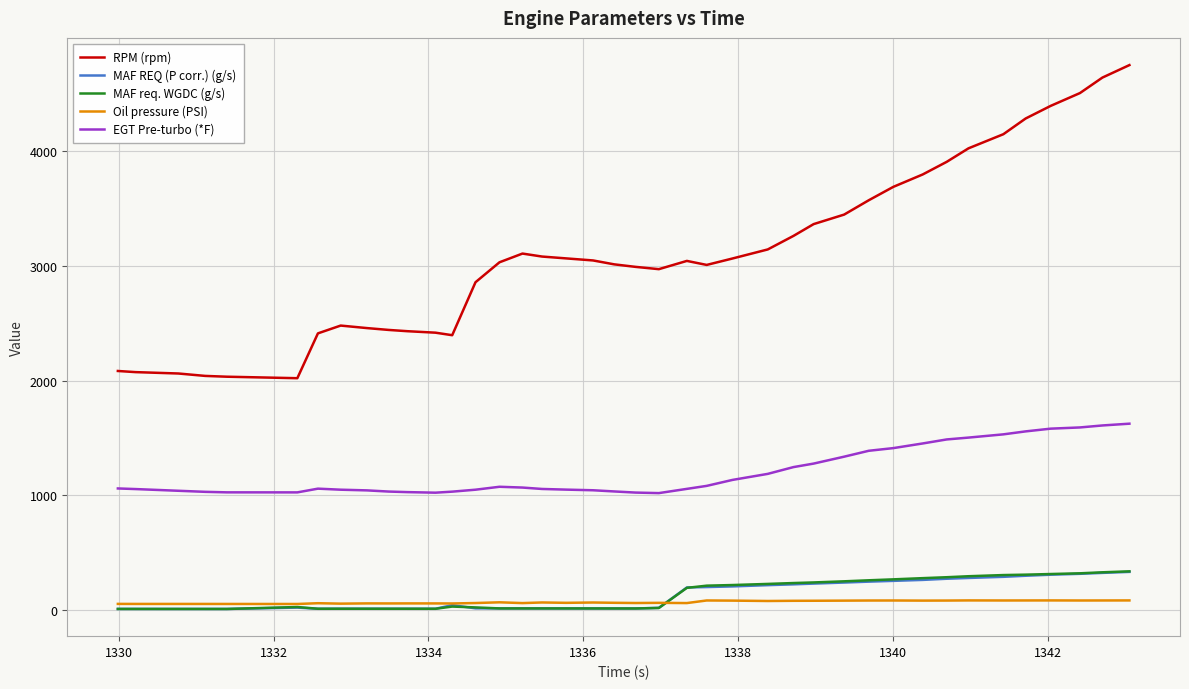

True or false: EGT Pre-turbo (*F) and RPM (rpm) intersect in this chart.

False